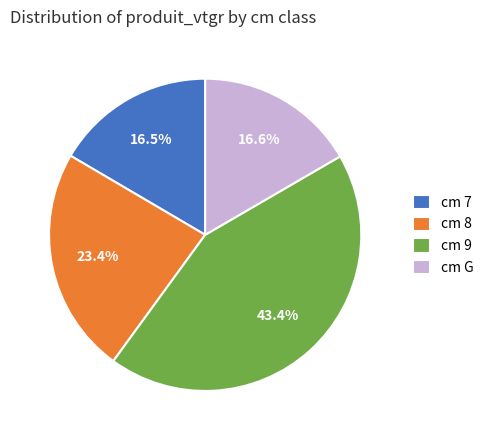

Which slice is the largest?

cm 9